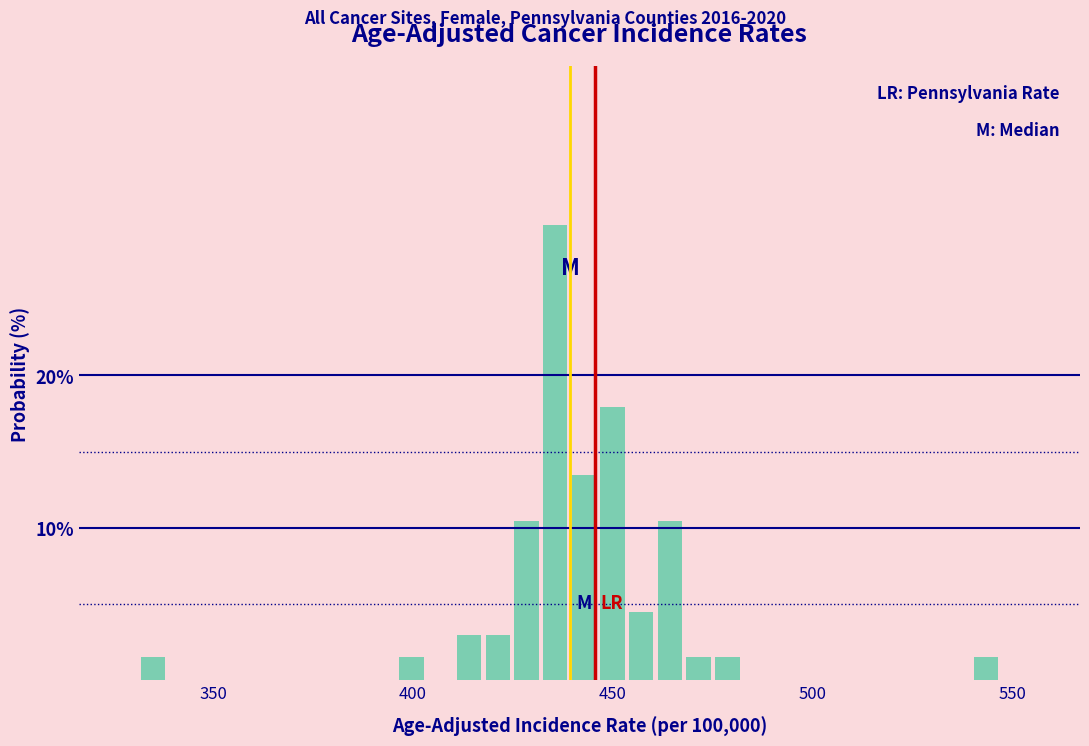

Read against the x-axis, roughly where is the centre of the tallest bar?

435